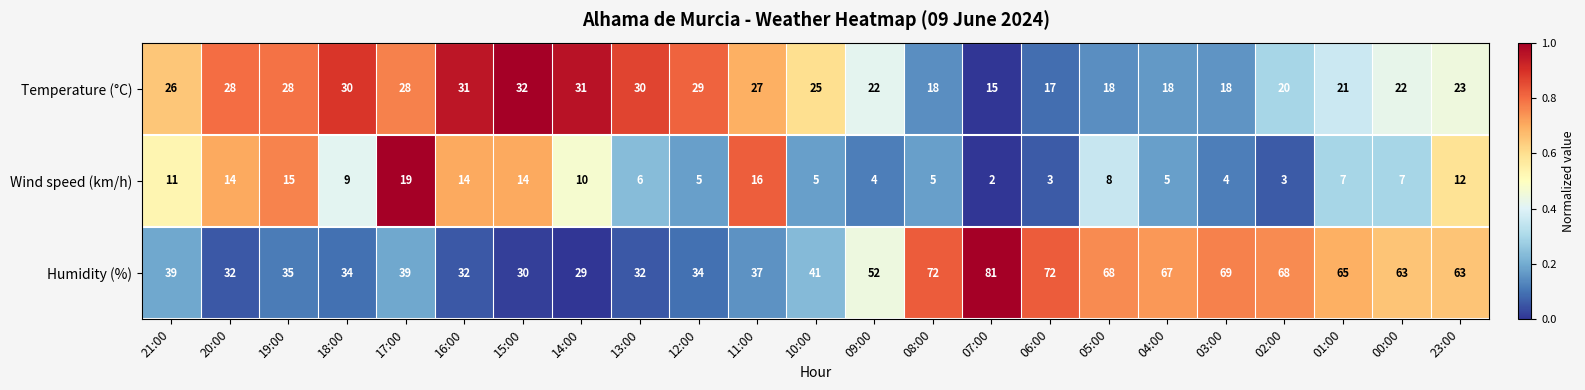

Which series has the largest range (max minus min)?

Humidity (%)